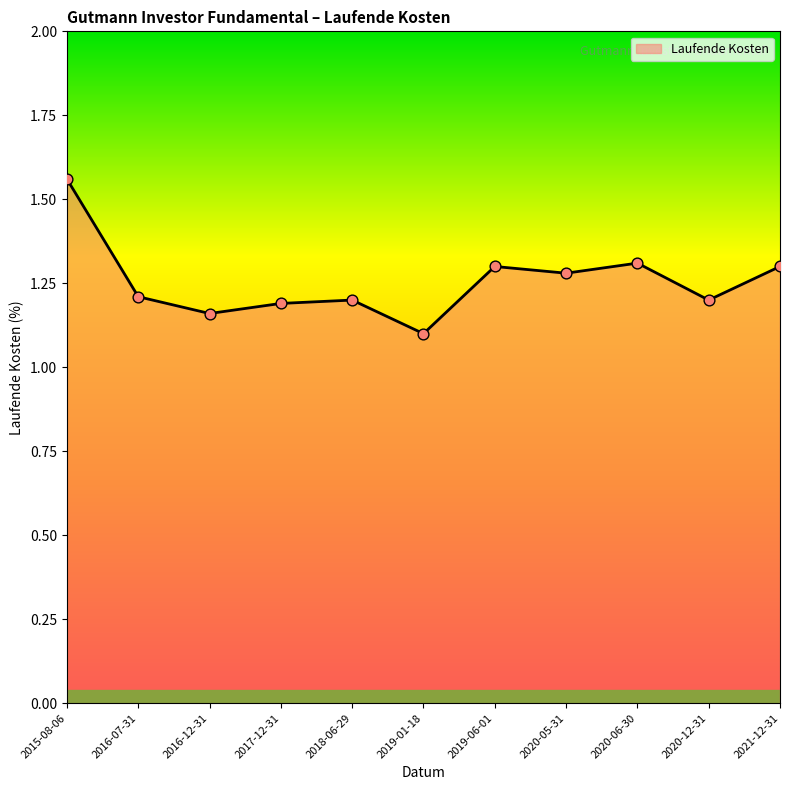

Between 2016-07-31 and 2019-06-01, which is larger?

2019-06-01